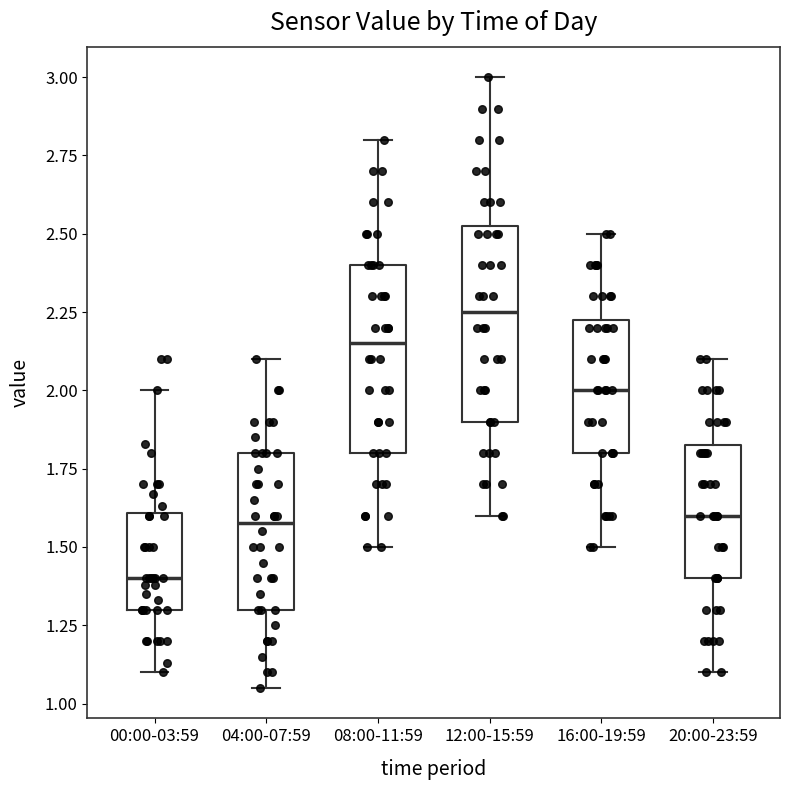

Where does the upper whisker of the box for 20:00-23:59 end on the y-axis? The values are not printed on the chart, so give them approximately, as read against the axis.

2.10